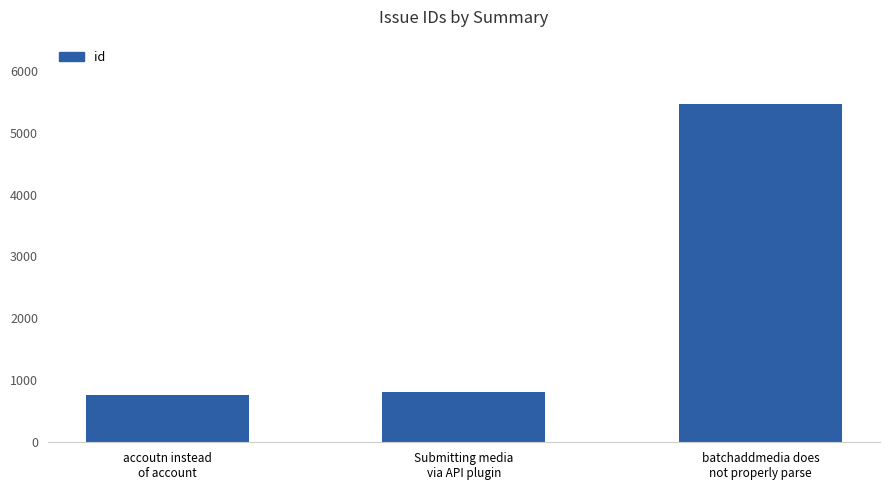

What is the ratio of the value at Submitting media
via API plugin to the value at batchaddmedia does
not properly parse?

0.2